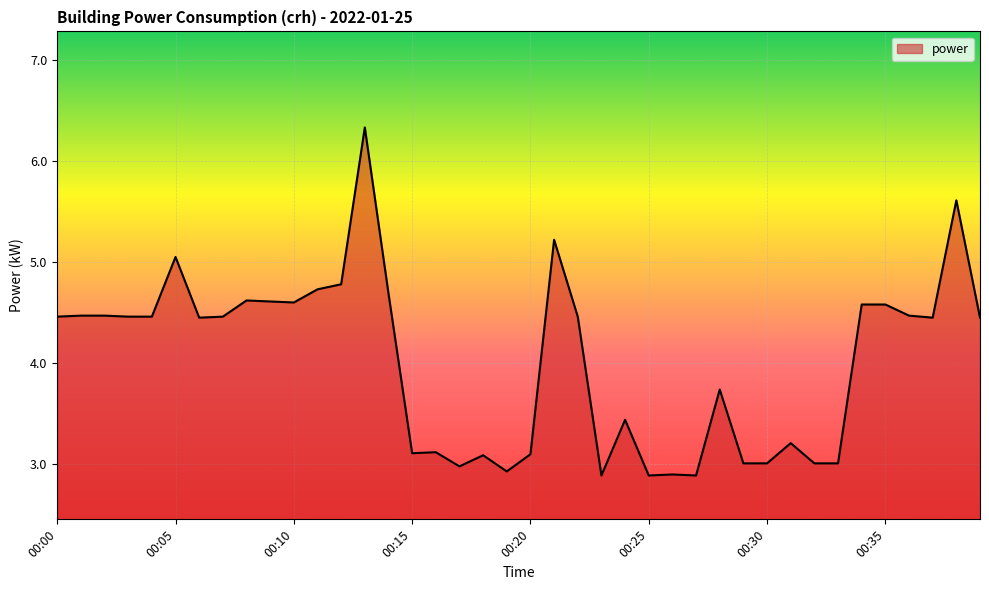

What is the greatest value displayed?

6.3